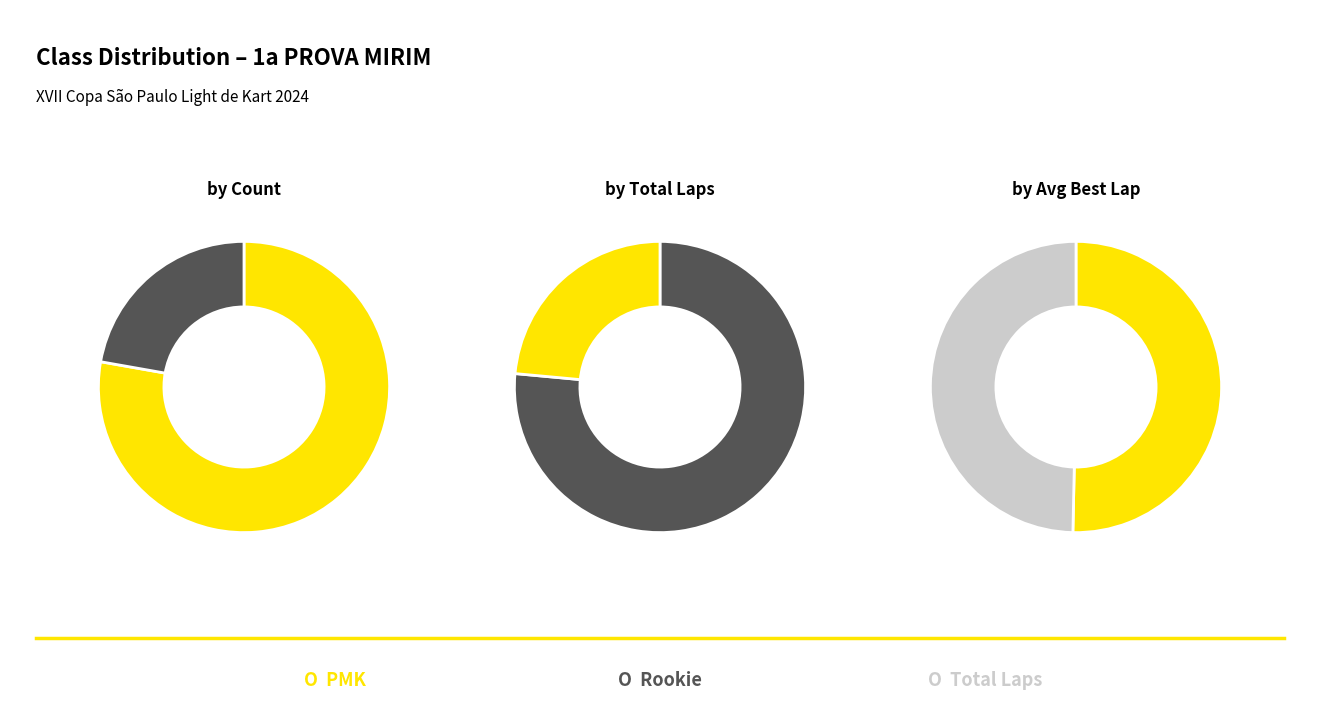

What is the largest slice in the pie chart?

PMK